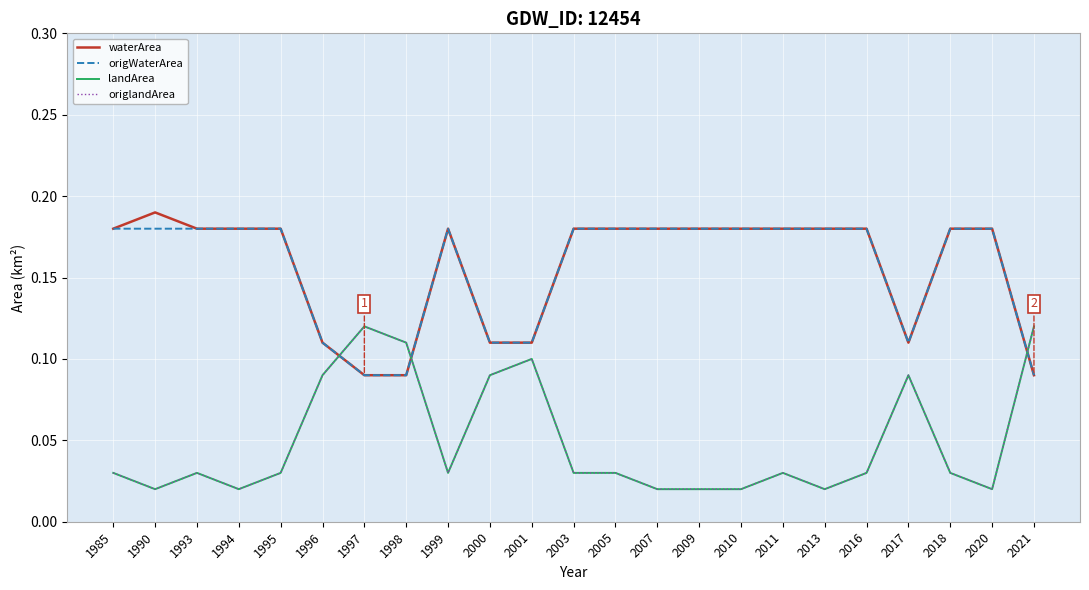

Is this an area chart (filled region under the line)?

No